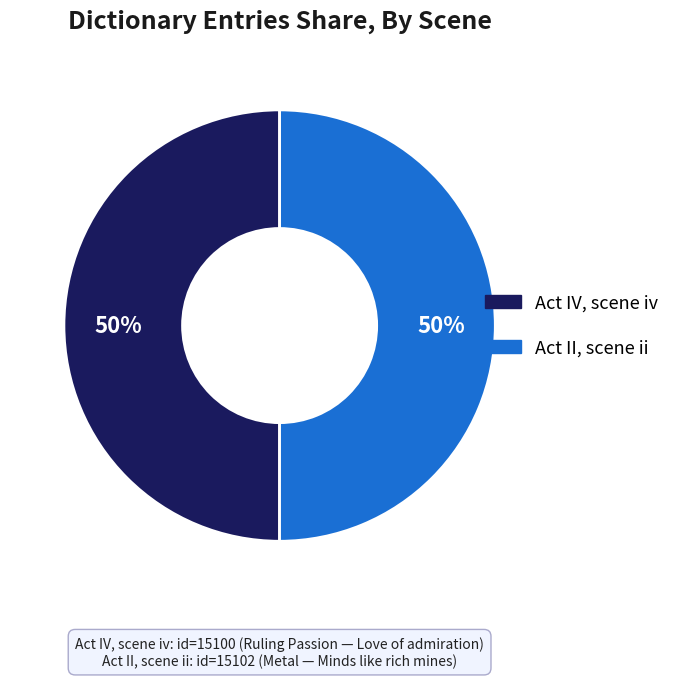

To the nearest percent, what is the average slice percentage?

50%